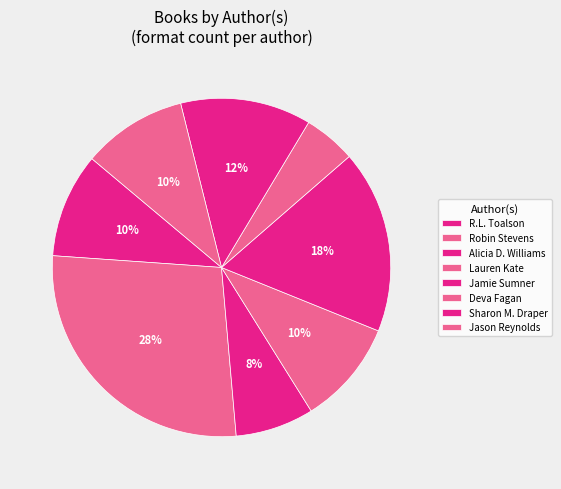

What percentage is the Alicia D. Williams slice, to the nearest percent?

8%